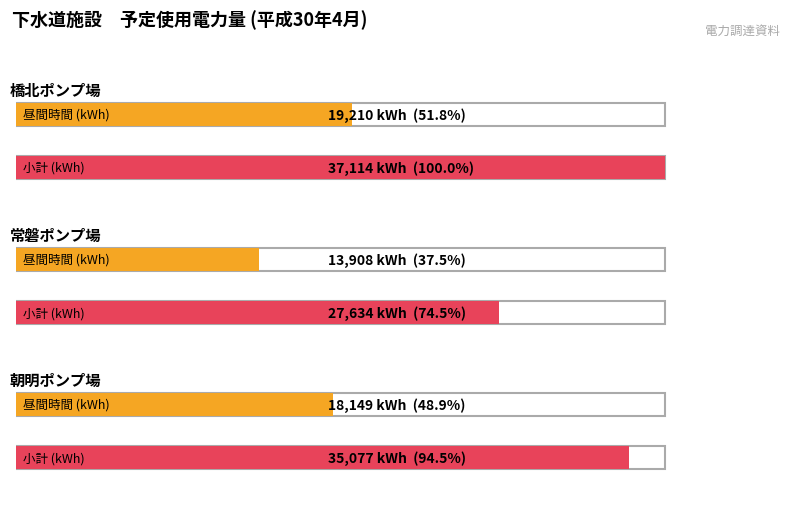

At which label does 小計 reach its minimum?

常磐ポンプ場